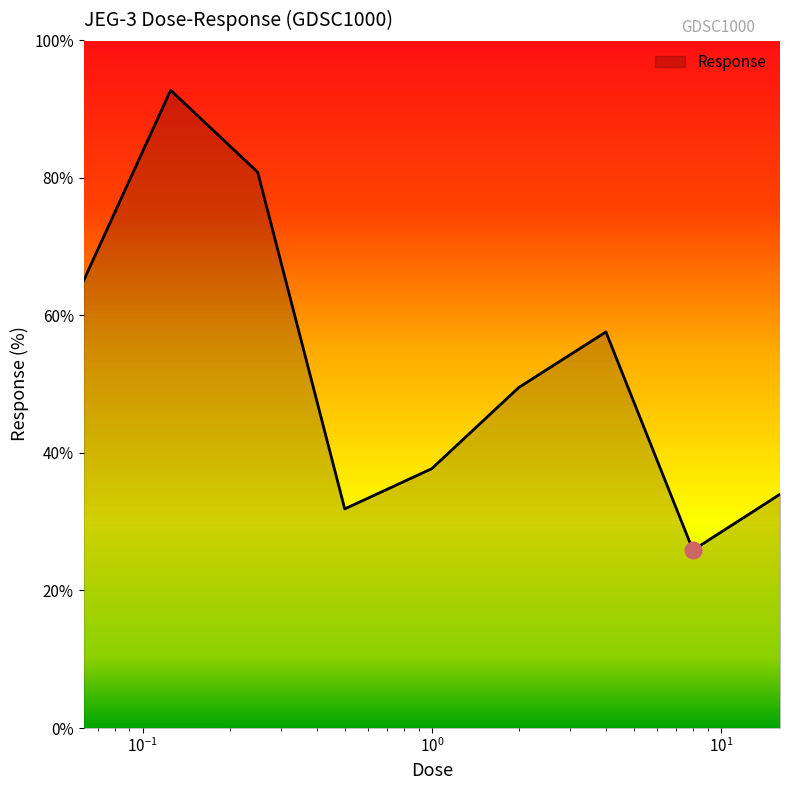

What is the maximum value shown in the chart?

92.7